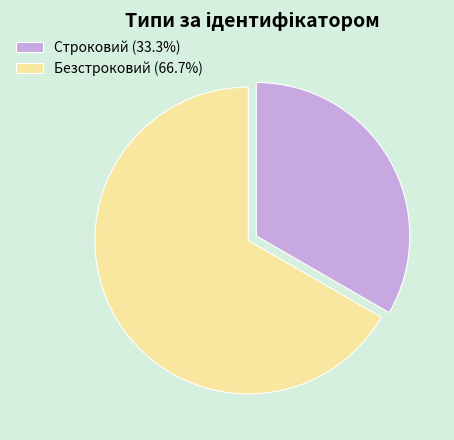

Rank the categories by value from lowest to highest.

Строковий, Безстроковий